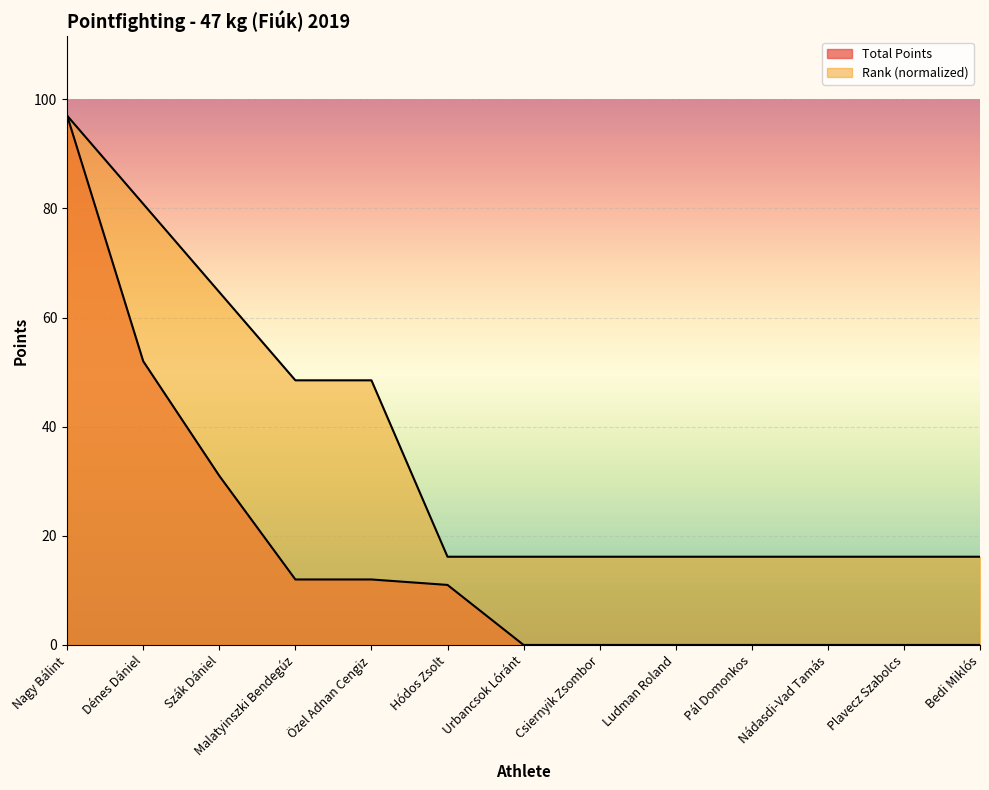

Which series has the largest range (max minus min)?

Total Points